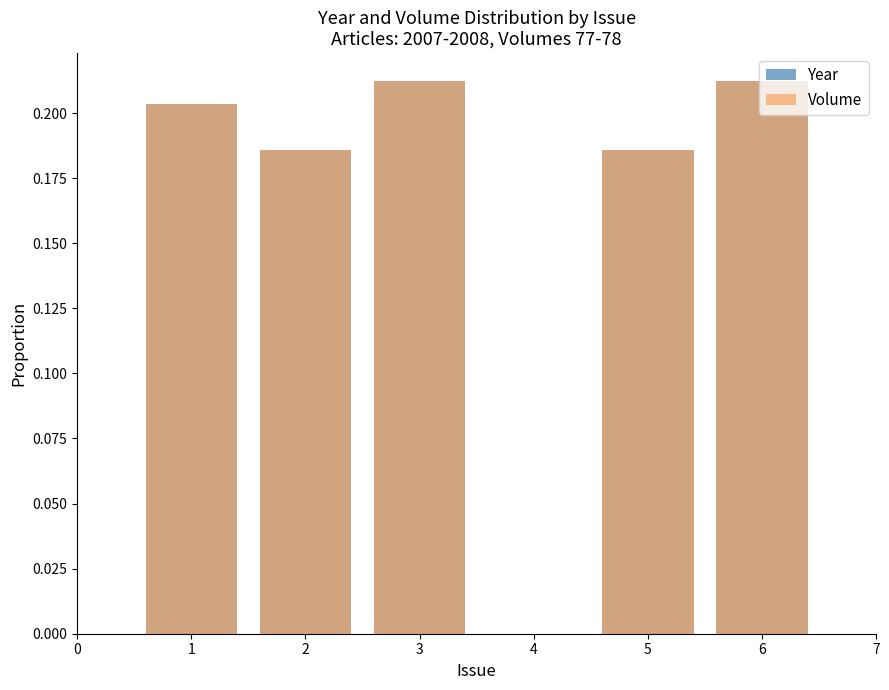

What is the maximum value for Year?

0.2